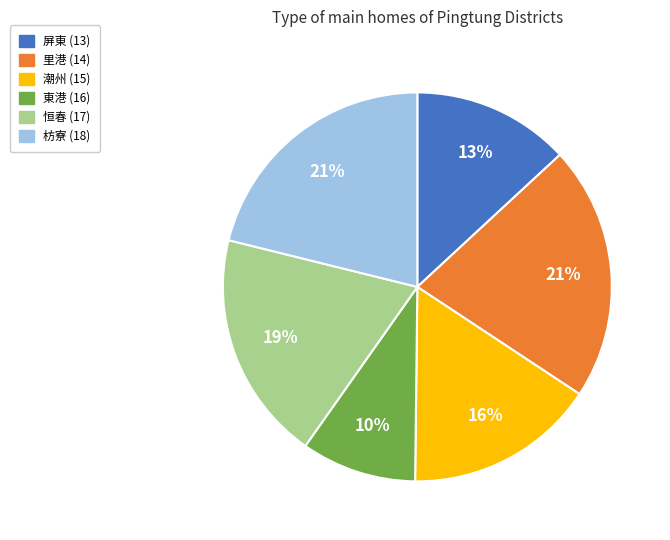

Approximately how many times larger is the value at 里港 (14) compared to 恒春 (17)?

1.1